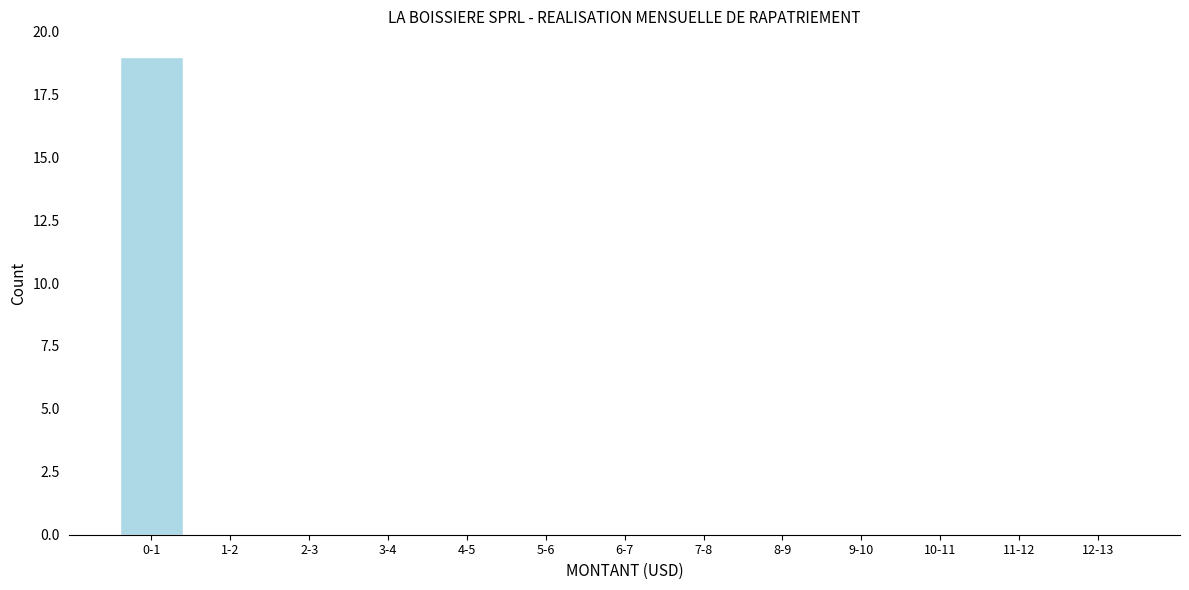

Reading left to right, list all the values displayed in this chart.

0-1=19	1-2=0	2-3=0	3-4=0	4-5=0	5-6=0	6-7=0	7-8=0	8-9=0	9-10=0	10-11=0	11-12=0	12-13=0